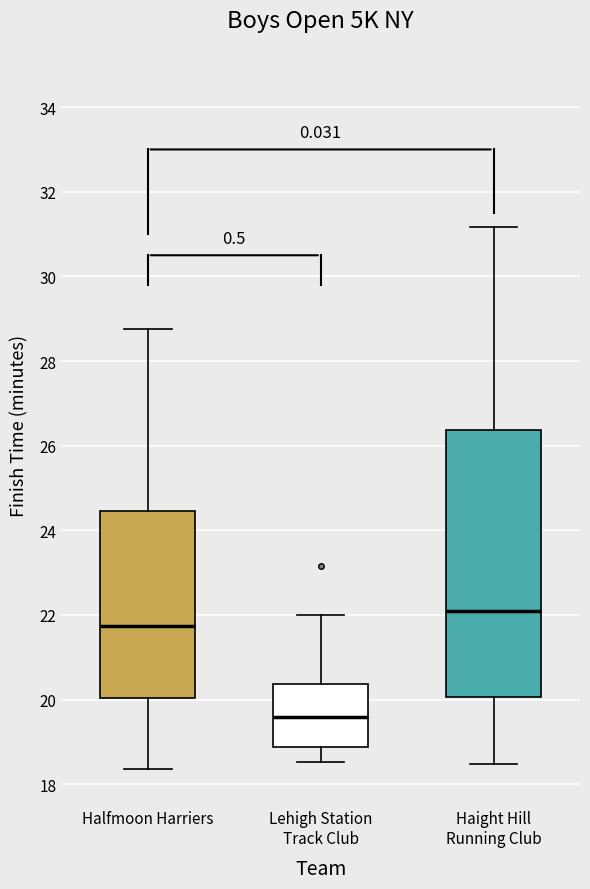

Reading left to right, transcribe this box plot: for each box, give where its median line is, the range the box spans, and where its two whiskers end, as read against the y-axis. The values are not printed on the chart, so give them approximately, as read against the axis.

Halfmoon Harriers: median 21.8, box 20.0 to 24.4, whiskers 18.4 to 28.8
Lehigh Station Track Club: median 19.6, box 18.8 to 20.4, whiskers 18.6 to 22.0
Haight Hill Running Club: median 22.0, box 20.0 to 26.4, whiskers 18.4 to 31.2